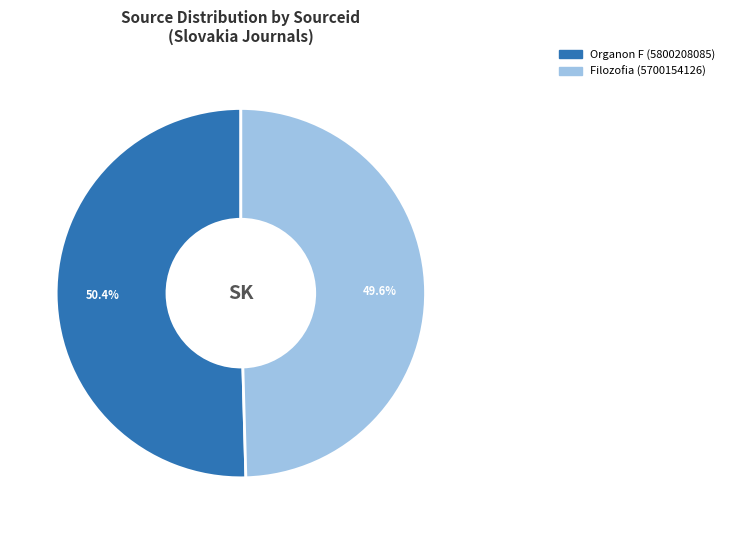

Between Filozofia and Organon F, which is larger?

Organon F